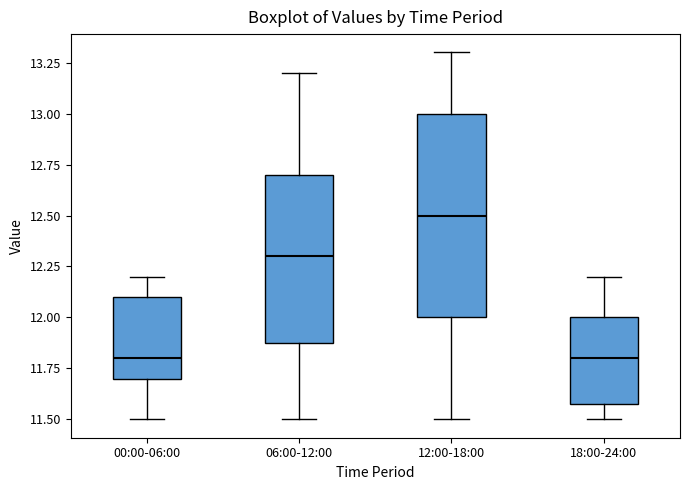

Reading left to right, transcribe this box plot: for each box, give where its median line is, the range the box spans, and where its two whiskers end, as read against the y-axis. The values are not printed on the chart, so give them approximately, as read against the axis.

00:00-06:00: median 11.8, box 11.7 to 12.1, whiskers 11.5 to 12.2
06:00-12:00: median 12.3, box 11.9 to 12.7, whiskers 11.5 to 13.2
12:00-18:00: median 12.5, box 12.0 to 13.0, whiskers 11.5 to 13.3
18:00-24:00: median 11.8, box 11.6 to 12.0, whiskers 11.5 to 12.2